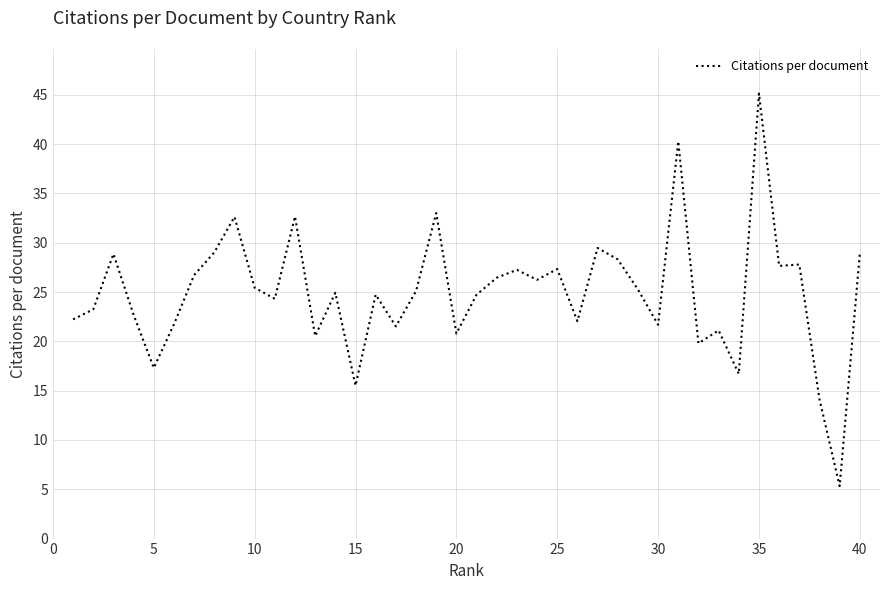

What is the smallest value displayed?

5.3